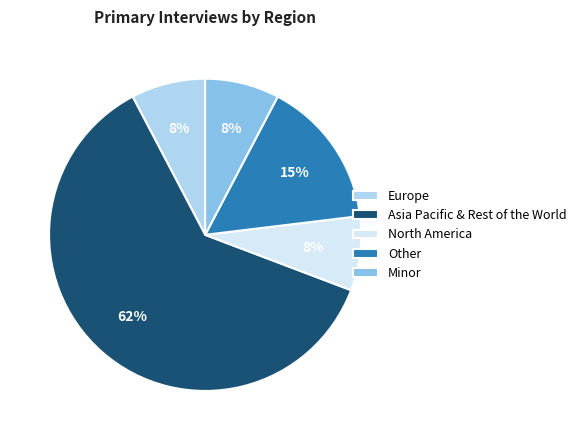

Which slice represents more than half of the pie?

Asia Pacific & Rest of the World